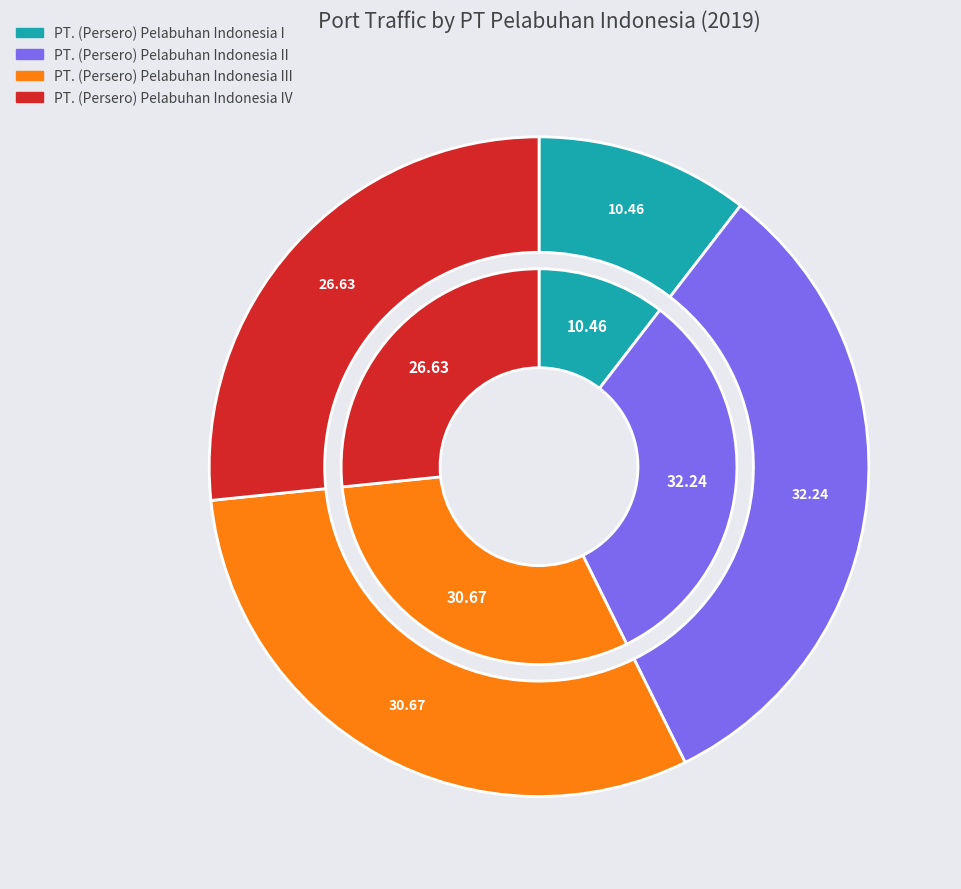

Count the number of slices in the pie.

4